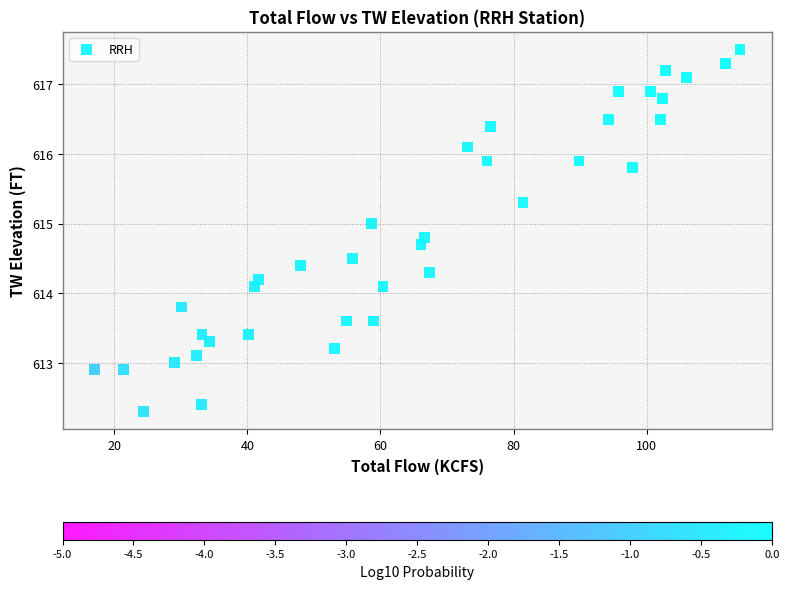

What is the range of Y values (max minus min)?

5.2